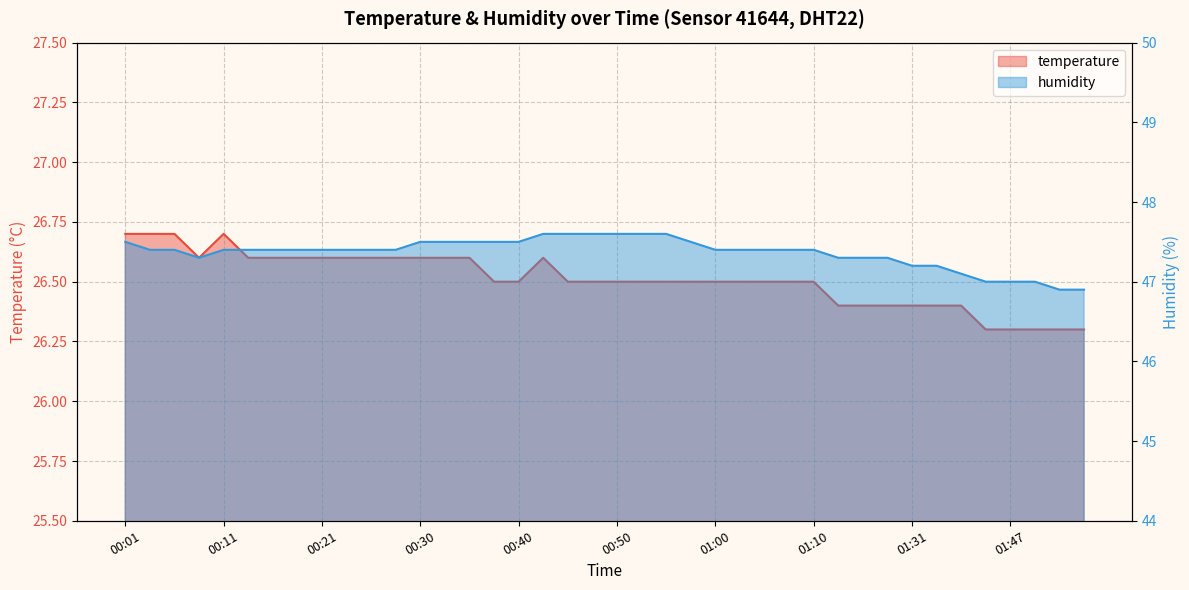

The value of temperature at 00:50 is 26.5. True or false?

True